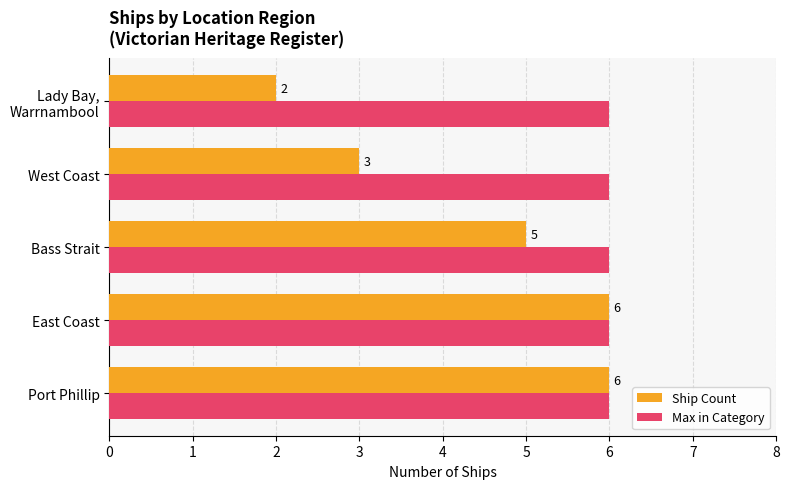

The value of Ship Count at Port Phillip is 3. True or false?

False